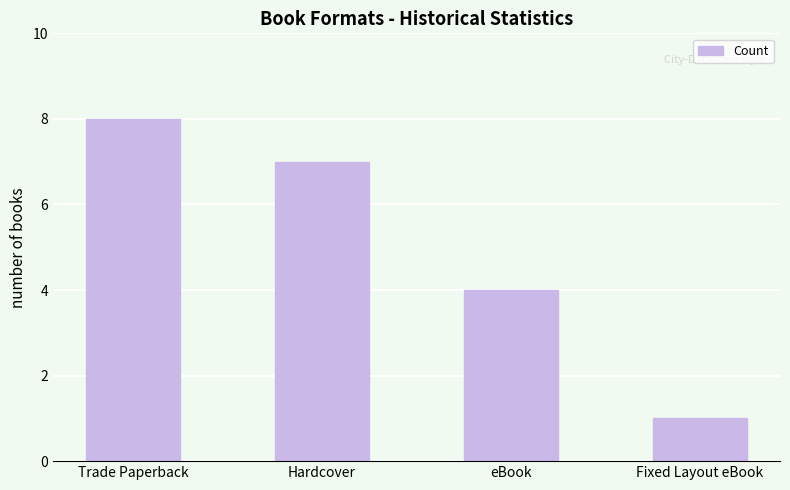

What is the change in value from Hardcover to eBook?

-3